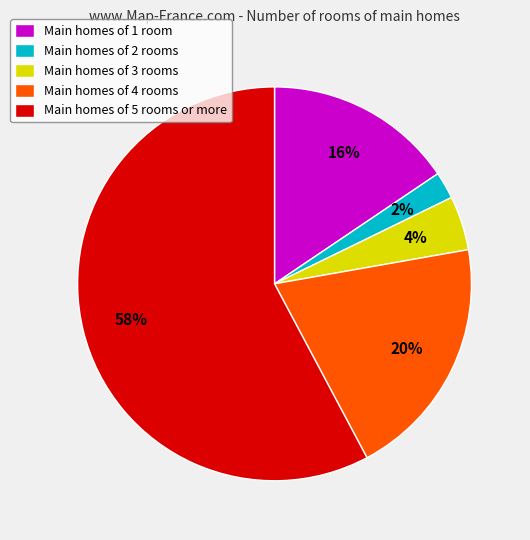

To the nearest percent, what percentage of the pie is Main homes of 5 rooms or more?

58%